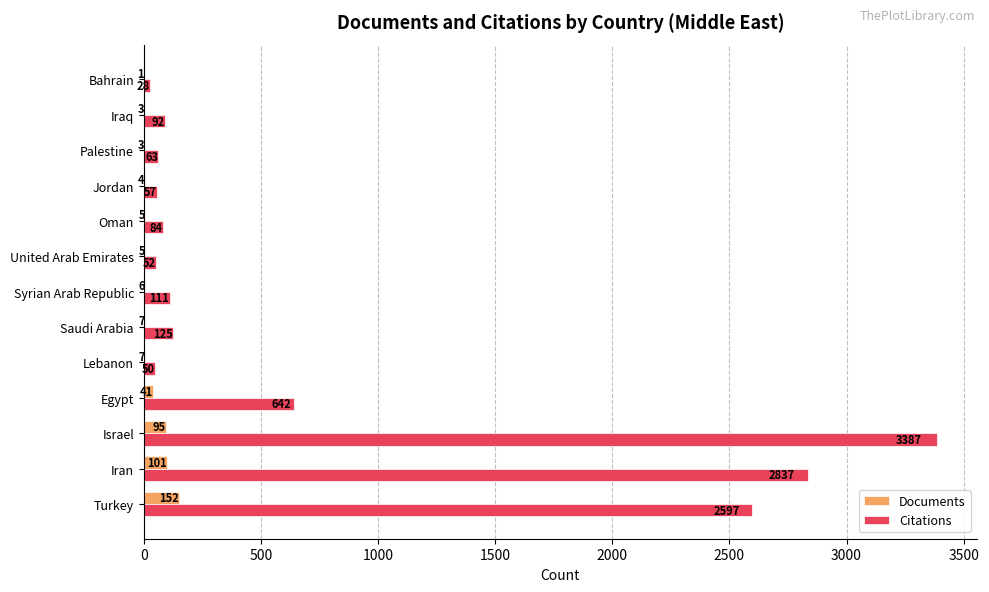

Is the value of Citations at Bahrain greater than the value of Documents at Egypt?

No